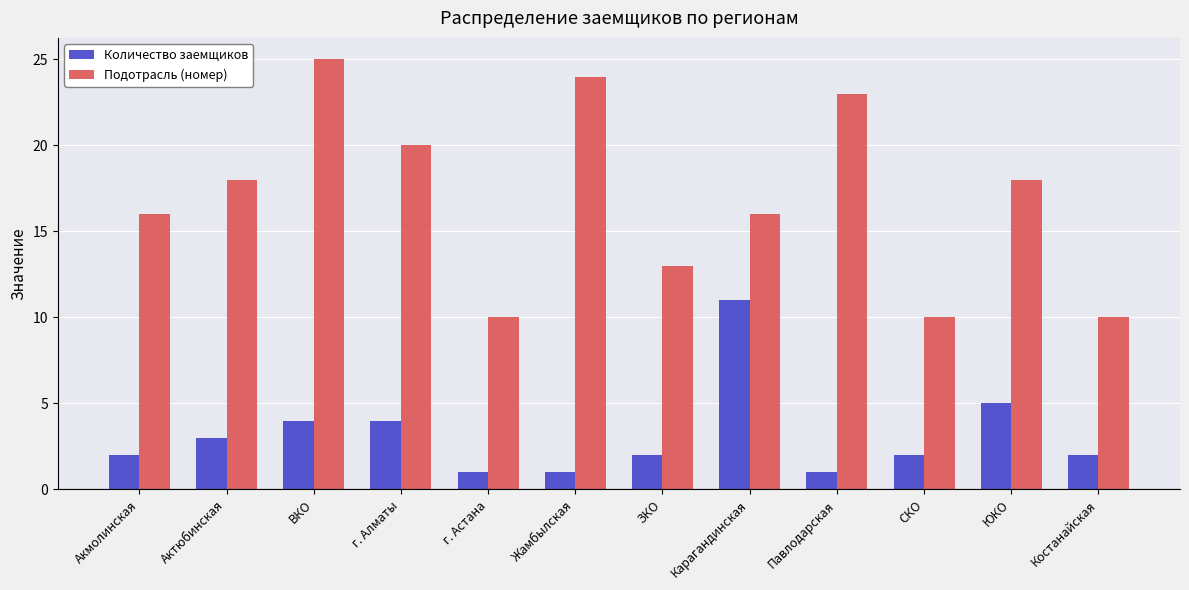

Reading left to right, what are all the values shown in this chart?

Количество заемщиков: 2	3	4	4	1	1	2	11	1	2	5	2
Подотрасль (номер): 16	18	25	20	10	24	13	16	23	10	18	10